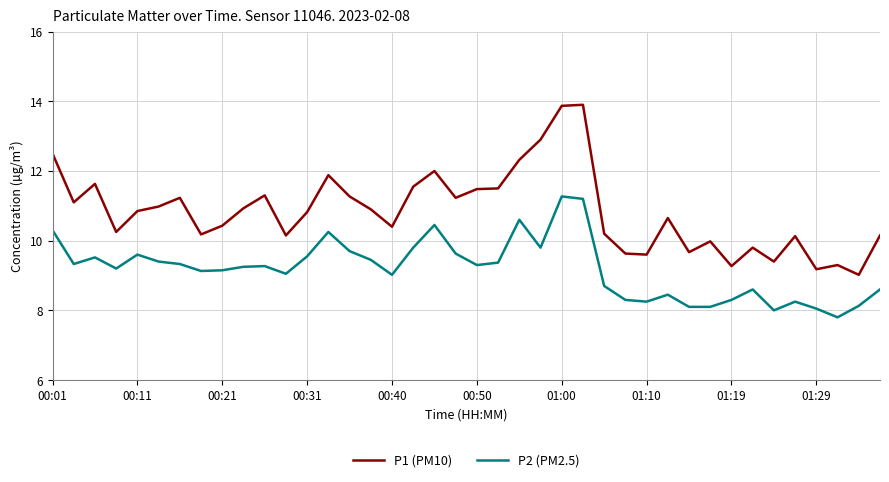

What is the minimum value shown in the chart?

7.8